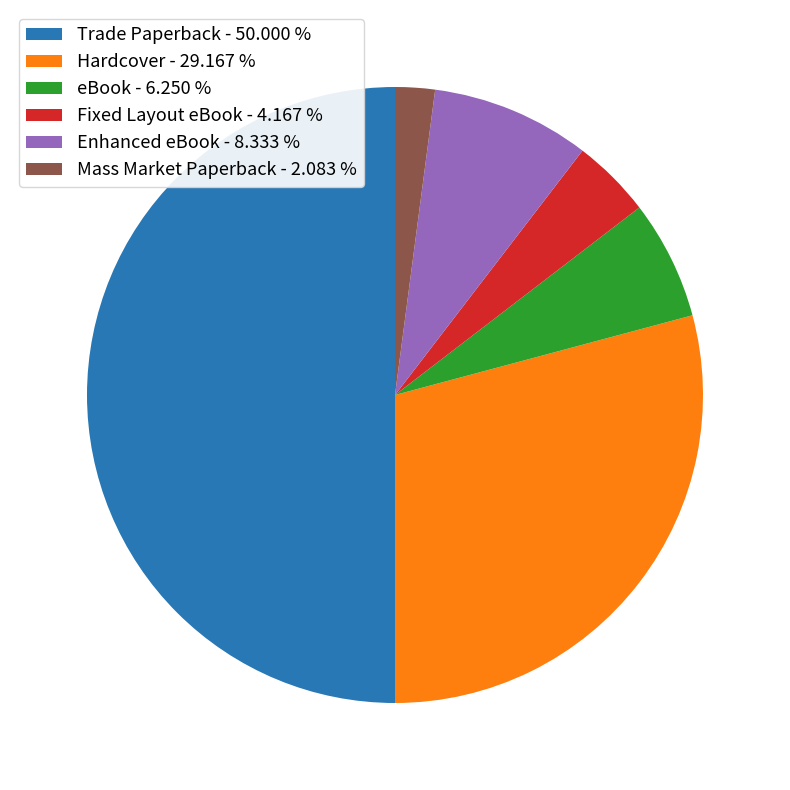

How many segments does this pie chart have?

6